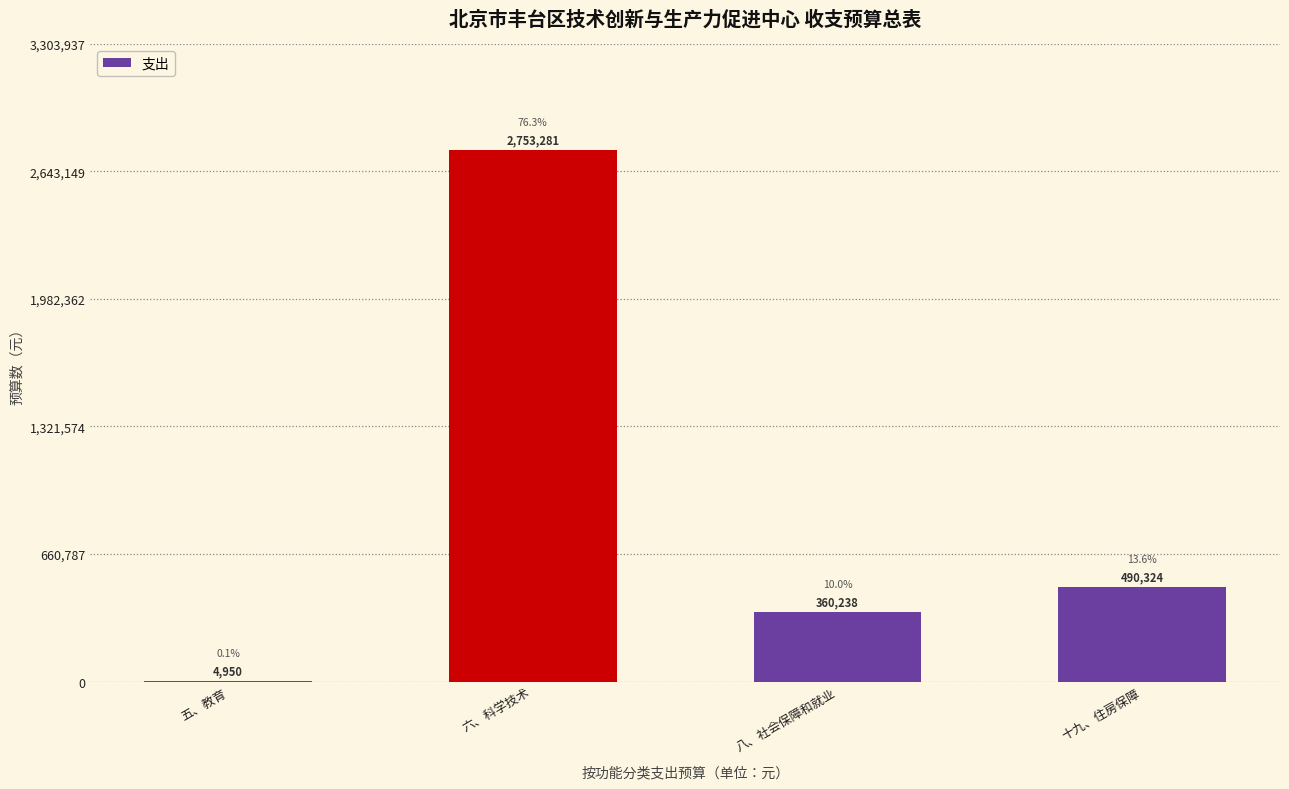

Which label corresponds to the largest value in the chart?

六、科学技术